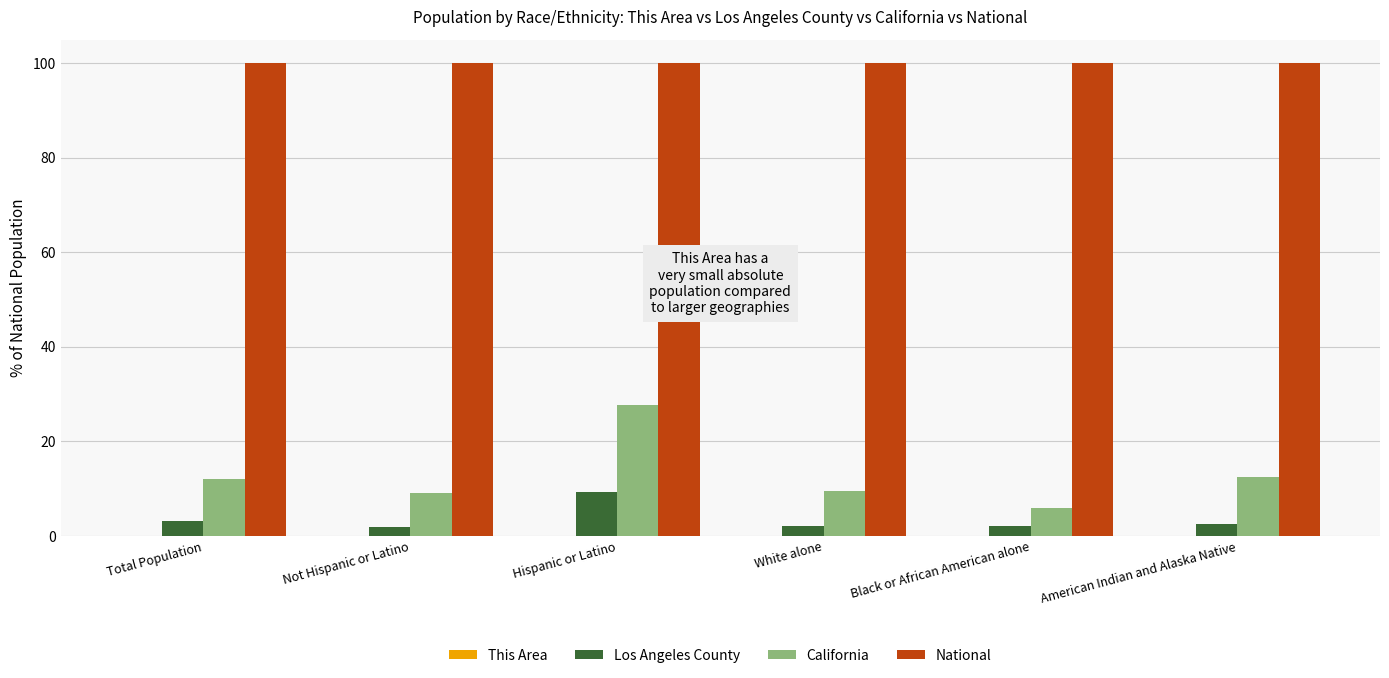

Which series has the largest total across all categories?

National